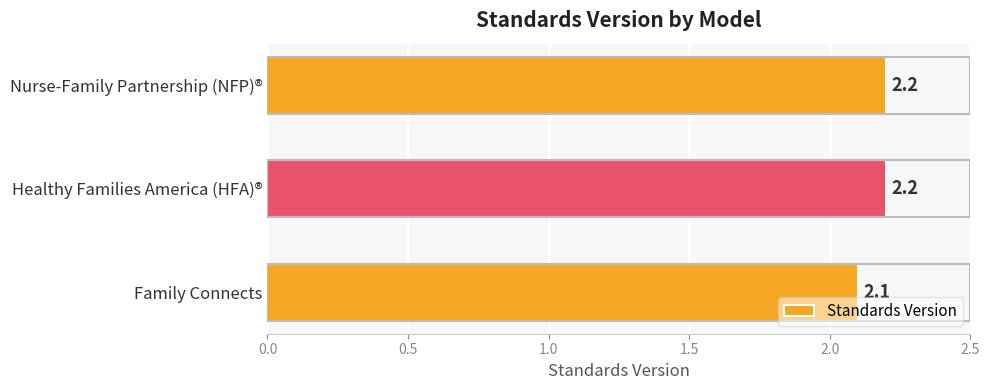

What is the maximum value shown in the chart?

2.2